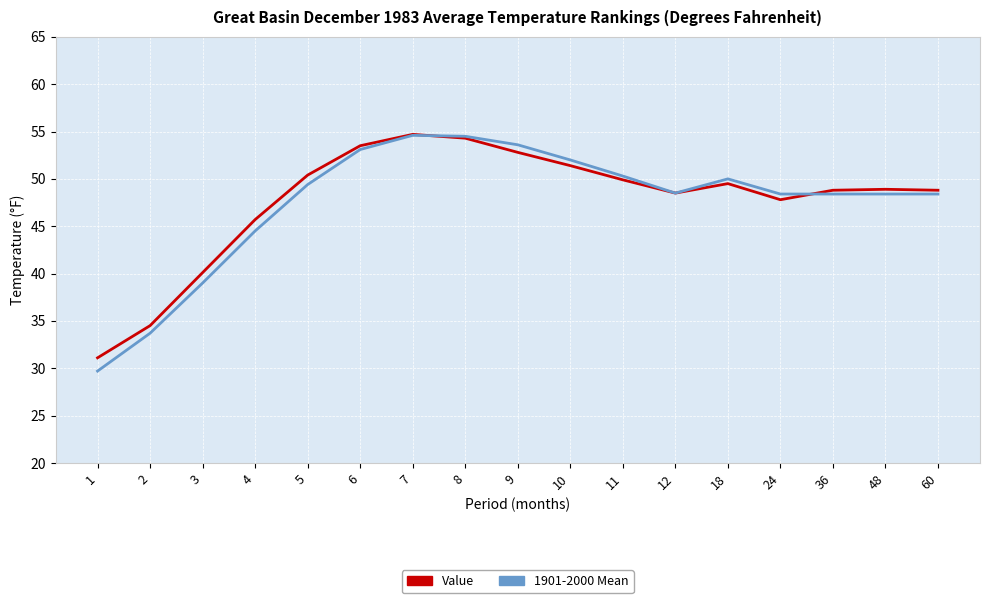

What is the maximum value shown in the chart?

54.7